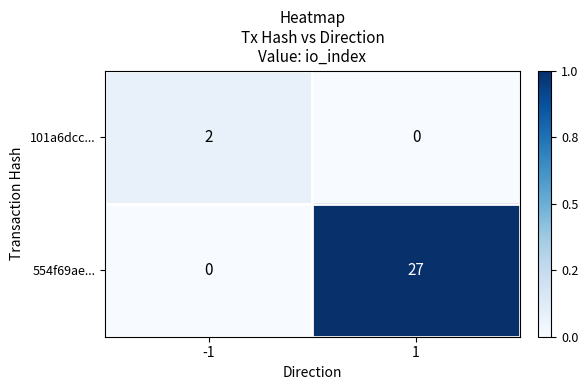

What is the sum of all 554f69ae... values?

27